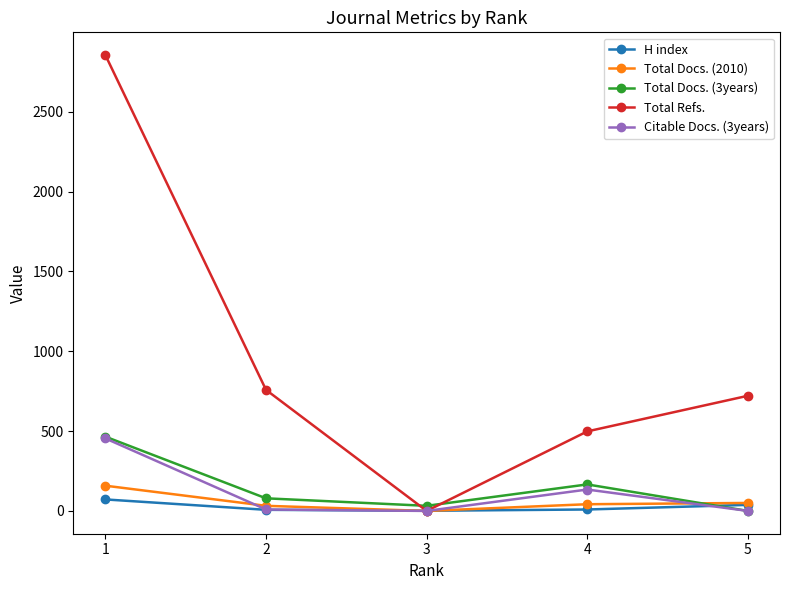

Where does the H index series first go above 9?

1